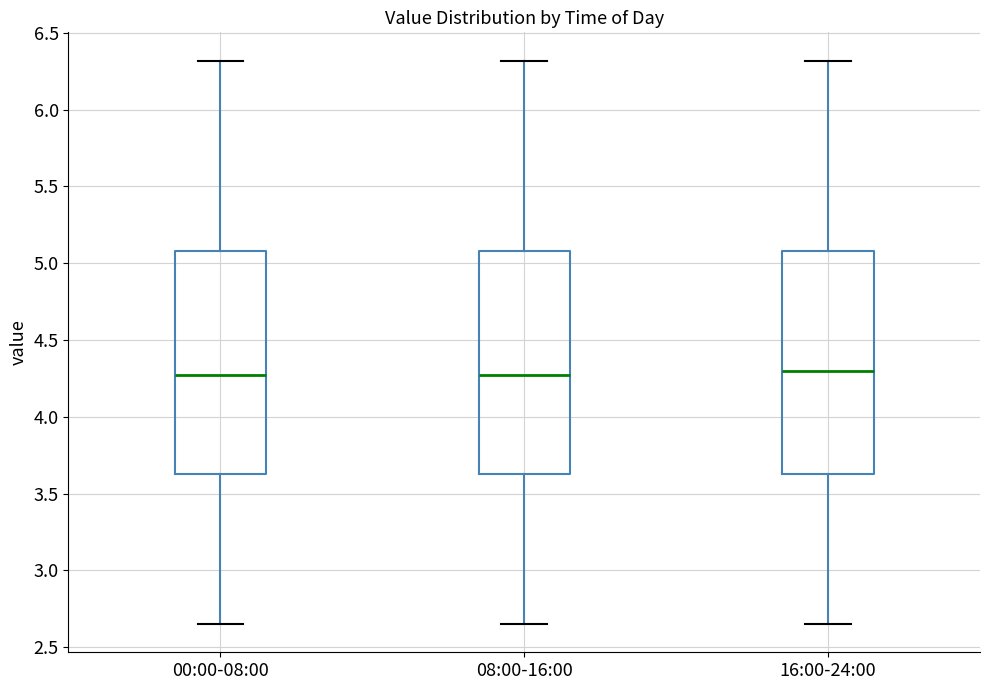

Reading left to right, transcribe this box plot: for each box, give where its median line is, the range the box spans, and where its two whiskers end, as read against the y-axis. The values are not printed on the chart, so give them approximately, as read against the axis.

00:00-08:00: median 4.30, box 3.65 to 5.10, whiskers 2.65 to 6.30
08:00-16:00: median 4.30, box 3.65 to 5.10, whiskers 2.65 to 6.30
16:00-24:00: median 4.30, box 3.65 to 5.10, whiskers 2.65 to 6.30